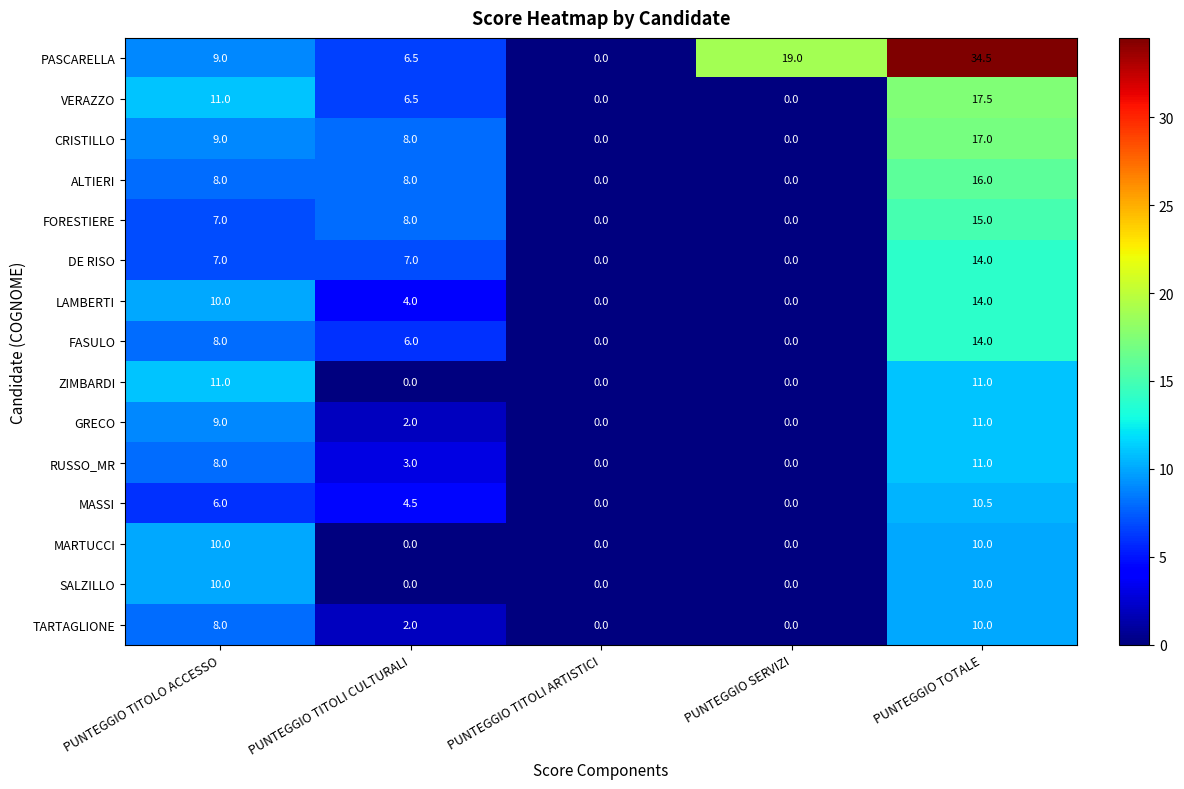

What is the approximate value of ALTIERI at PUNTEGGIO TITOLO ACCESSO?

8.0